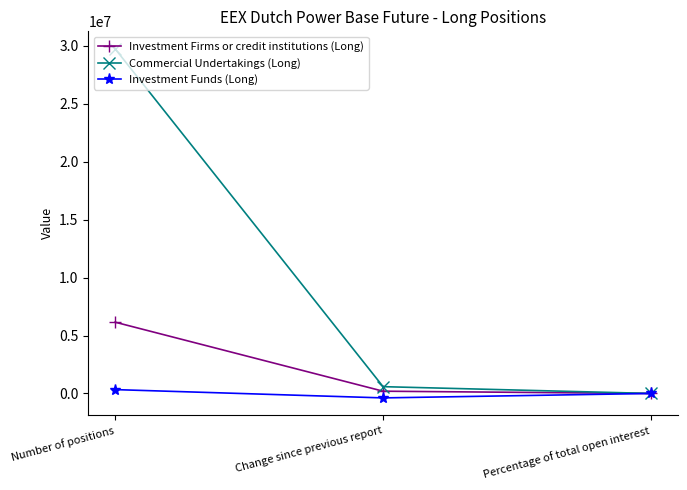

Count the number of data series in this chart.

3